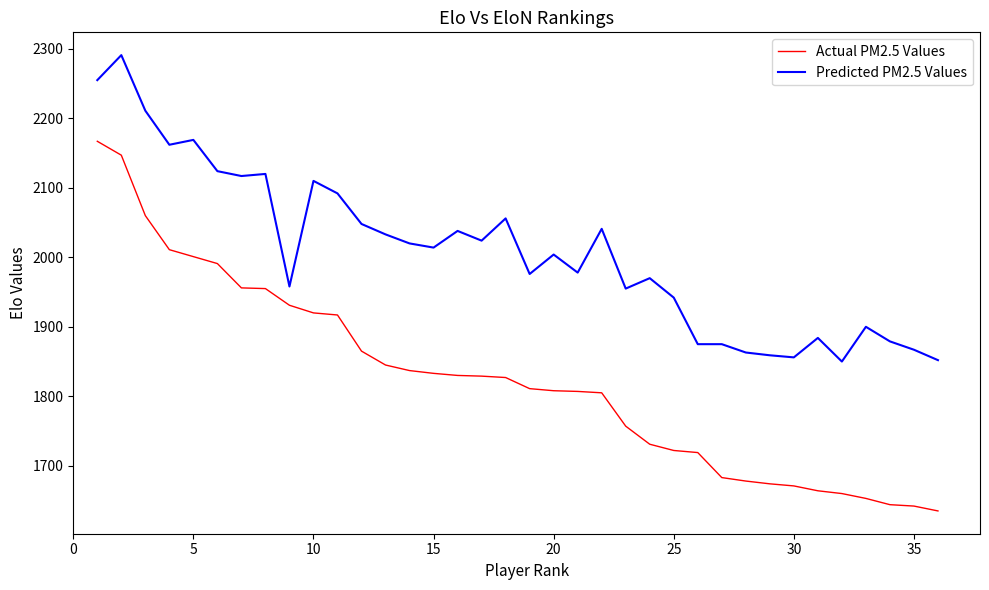

True or false: Actual PM2.5 Values and Predicted PM2.5 Values cross at least once.

False